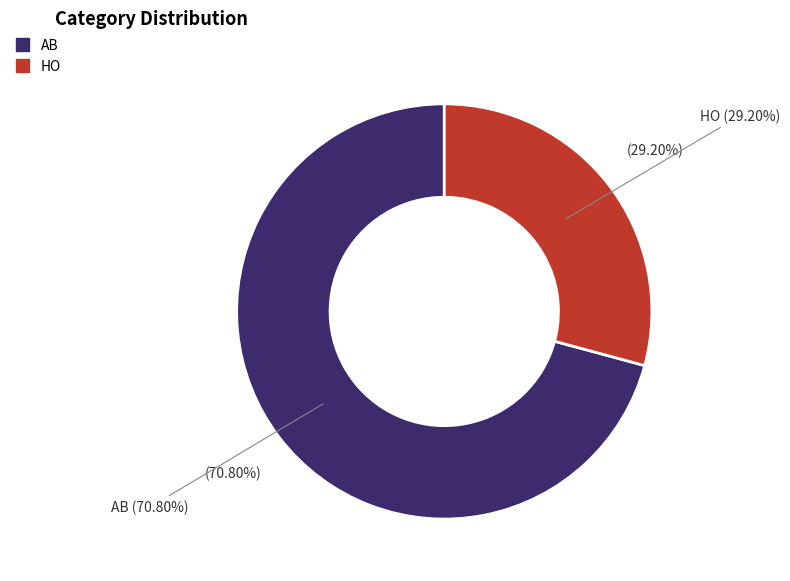

Approximately how many times larger is the value at AB compared to HO?

2.4